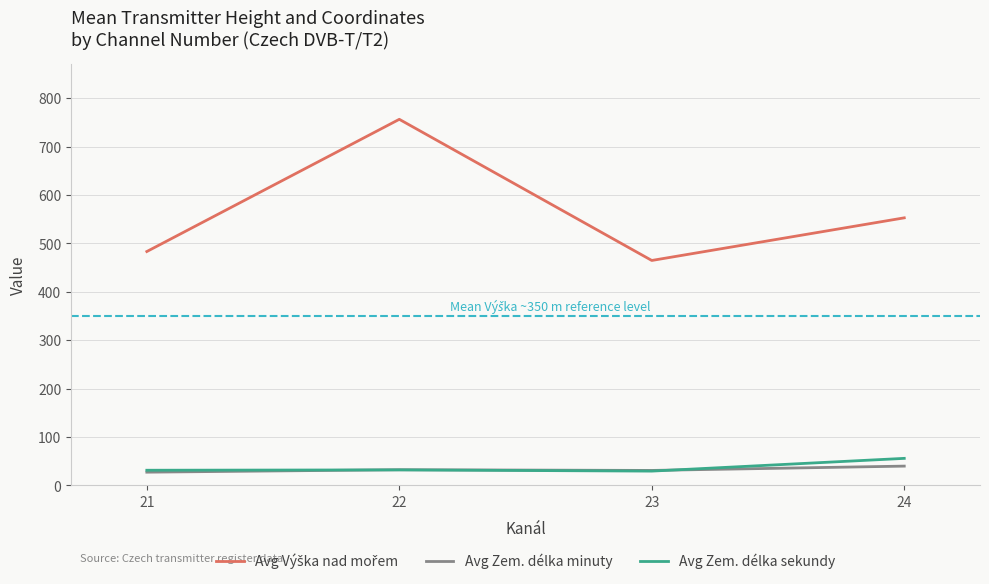

What is the difference between the highest and lowest values at 22?

724.4